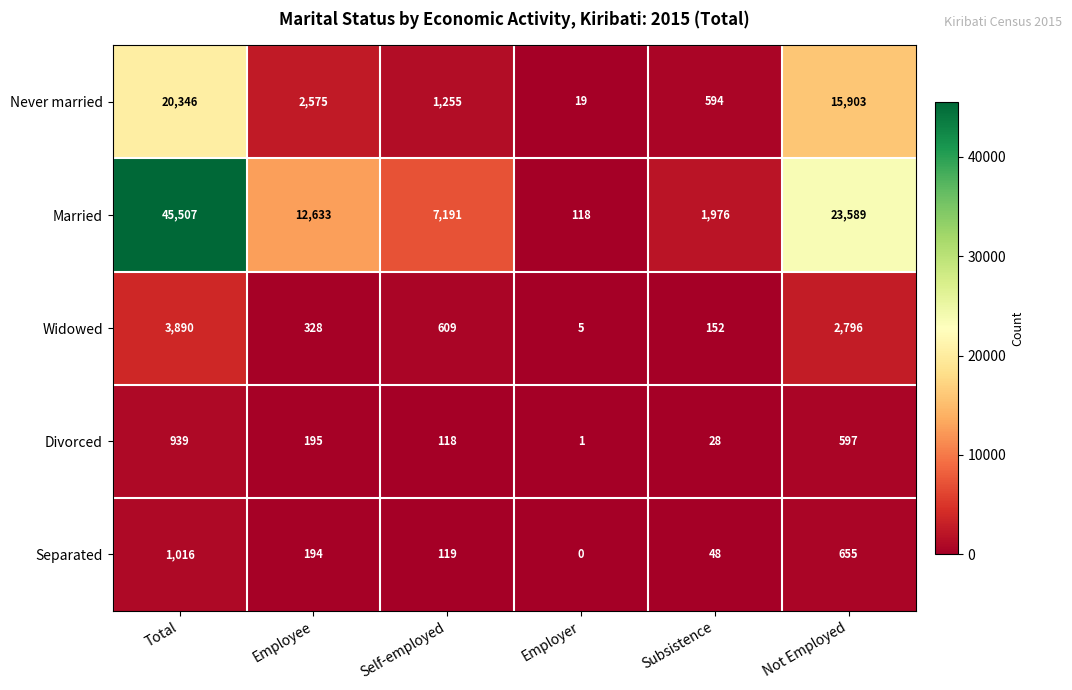

Which series has the largest total across all categories?

Married